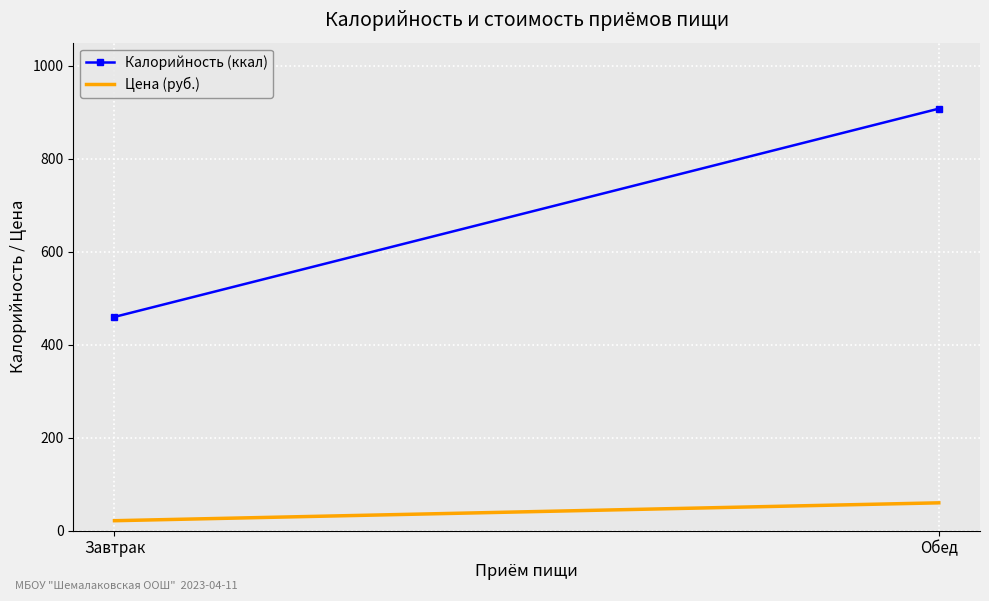

What is the label of the 2nd point from the right?

Завтрак